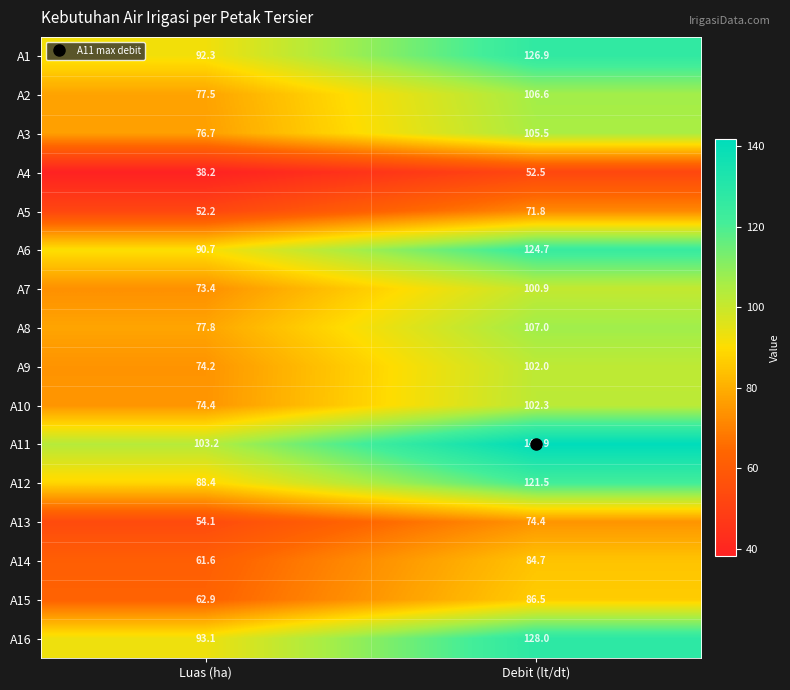

What is the average value of the A9 series?

88.1